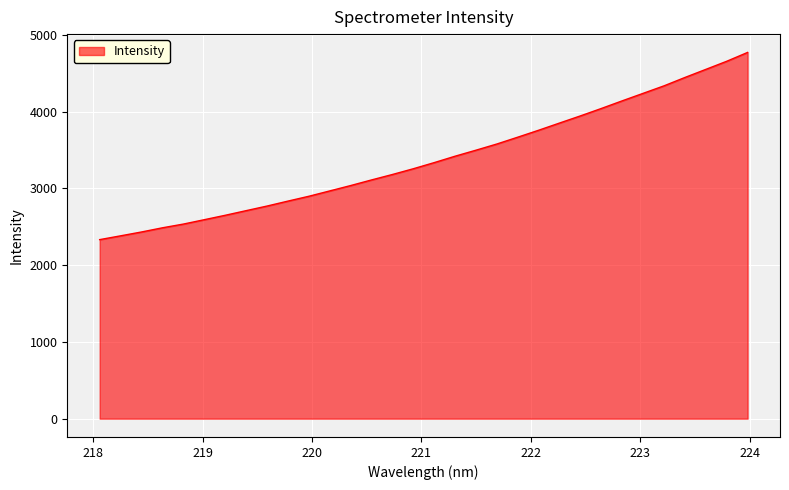

What is the average value?

3387.2